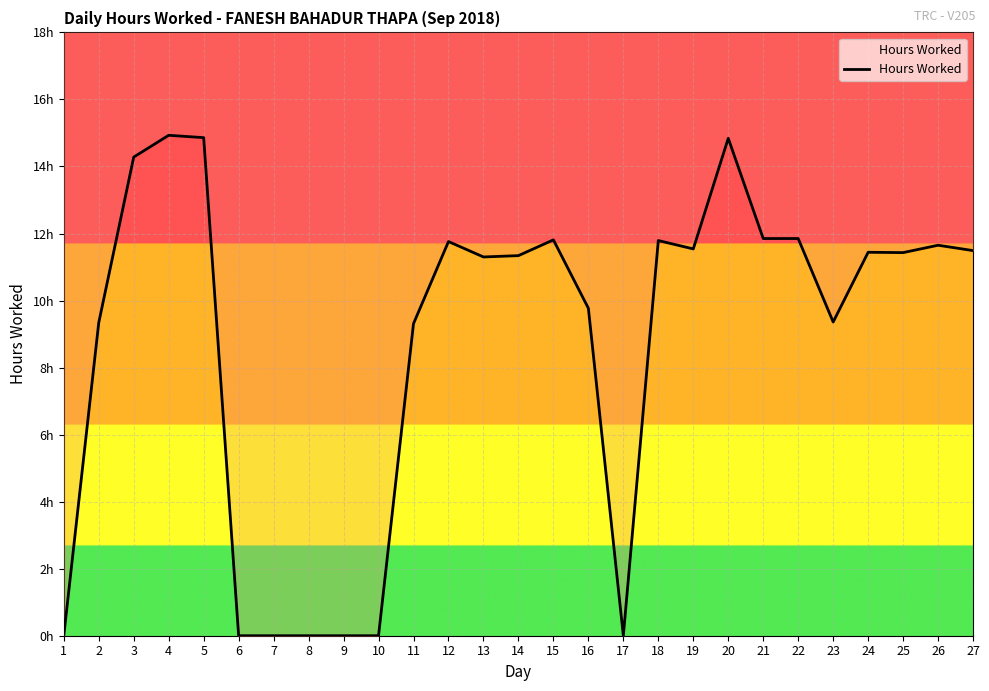

What is the maximum value shown in the chart?

14.9